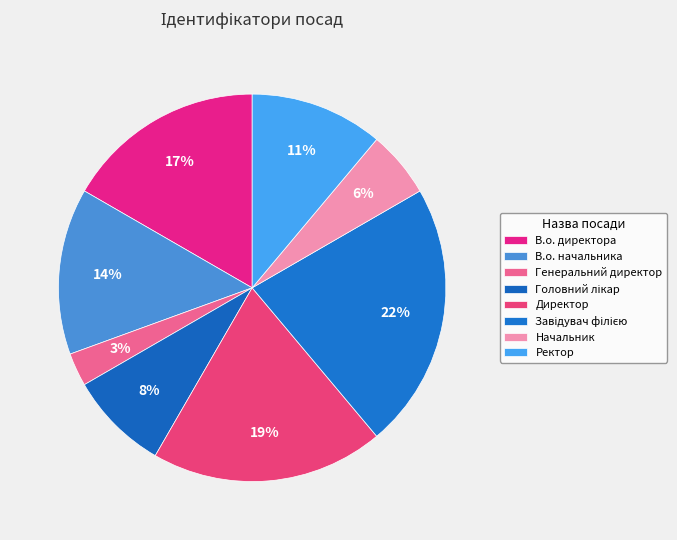

What percentage is the Генеральний директор slice, to the nearest percent?

3%